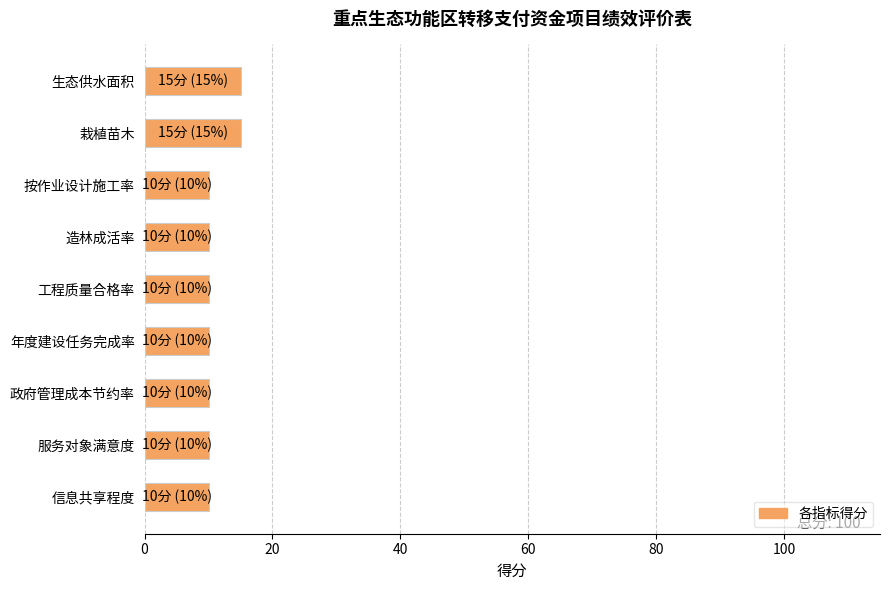

How many bars are there in total?

9